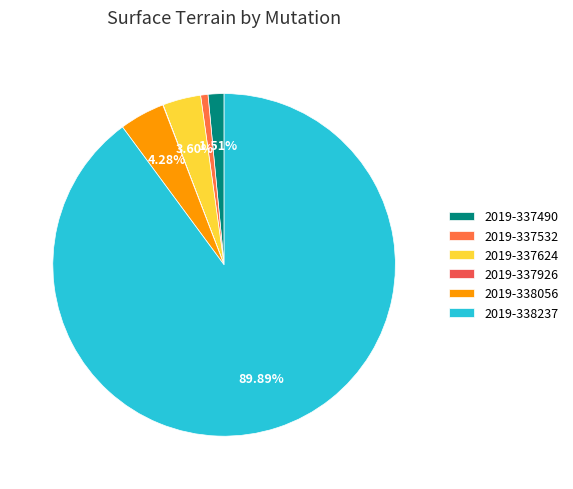

To the nearest percent, what portion does 2019-338056 represent?

4%